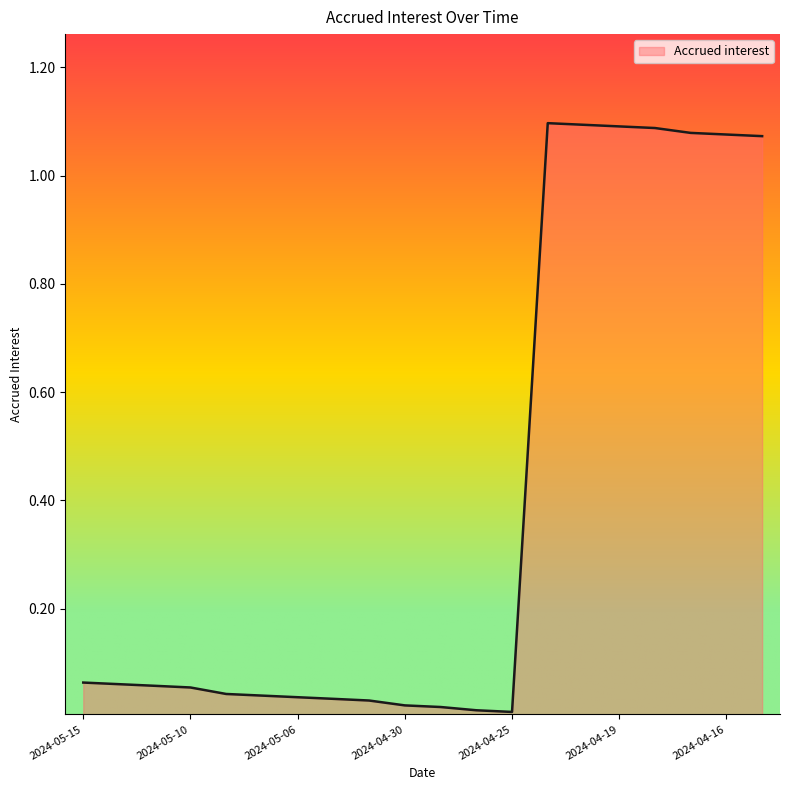

Where is the first local minimum?

2024-04-25